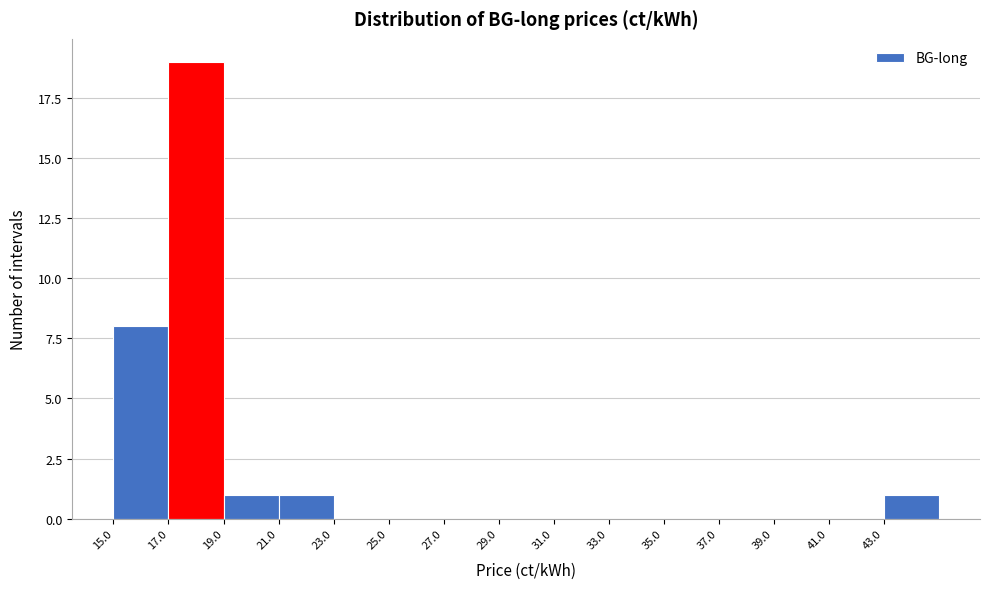

Which range on the x-axis has the tallest bar?

17 to 19